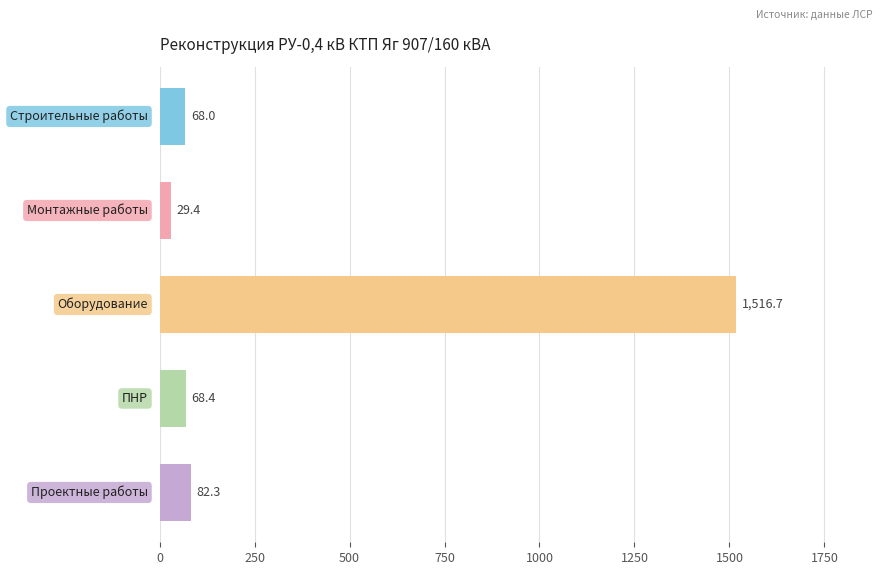

Reading bottom to top, list all the values displayed in this chart.

82.3	68.4	1516.7	29.4	68.0